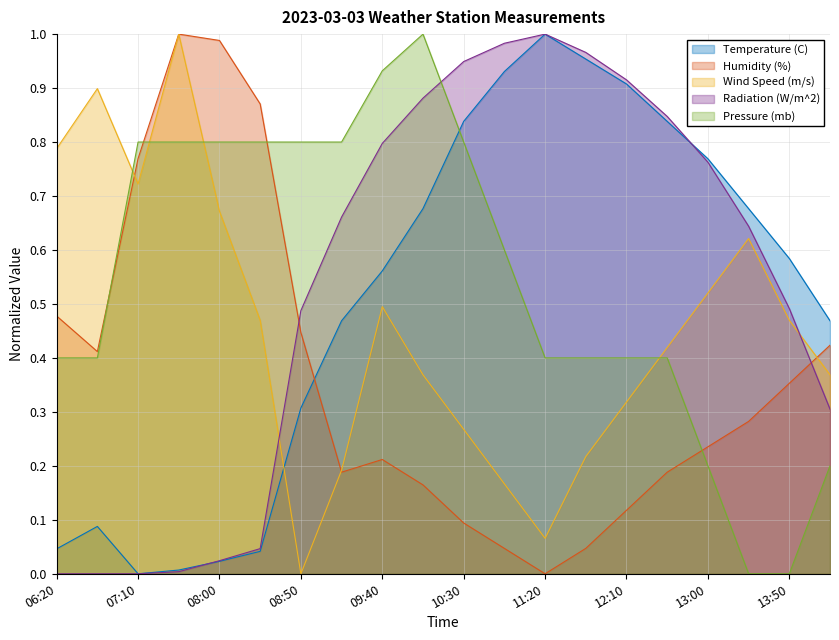

How many lines are shown in the chart?

5